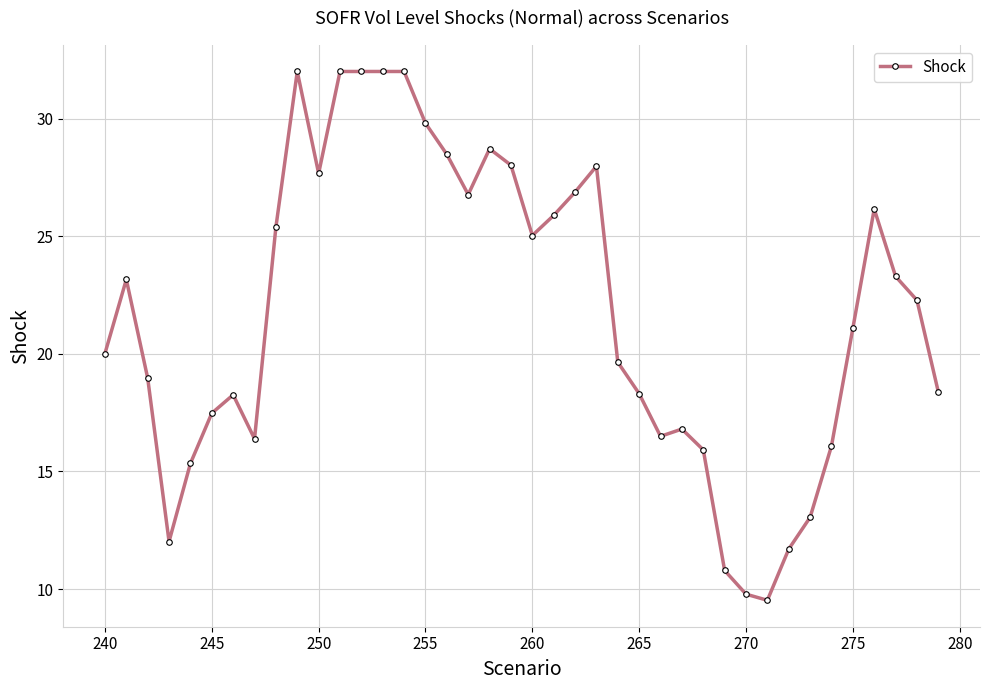

What is the value of the 17th point from the left?

28.5